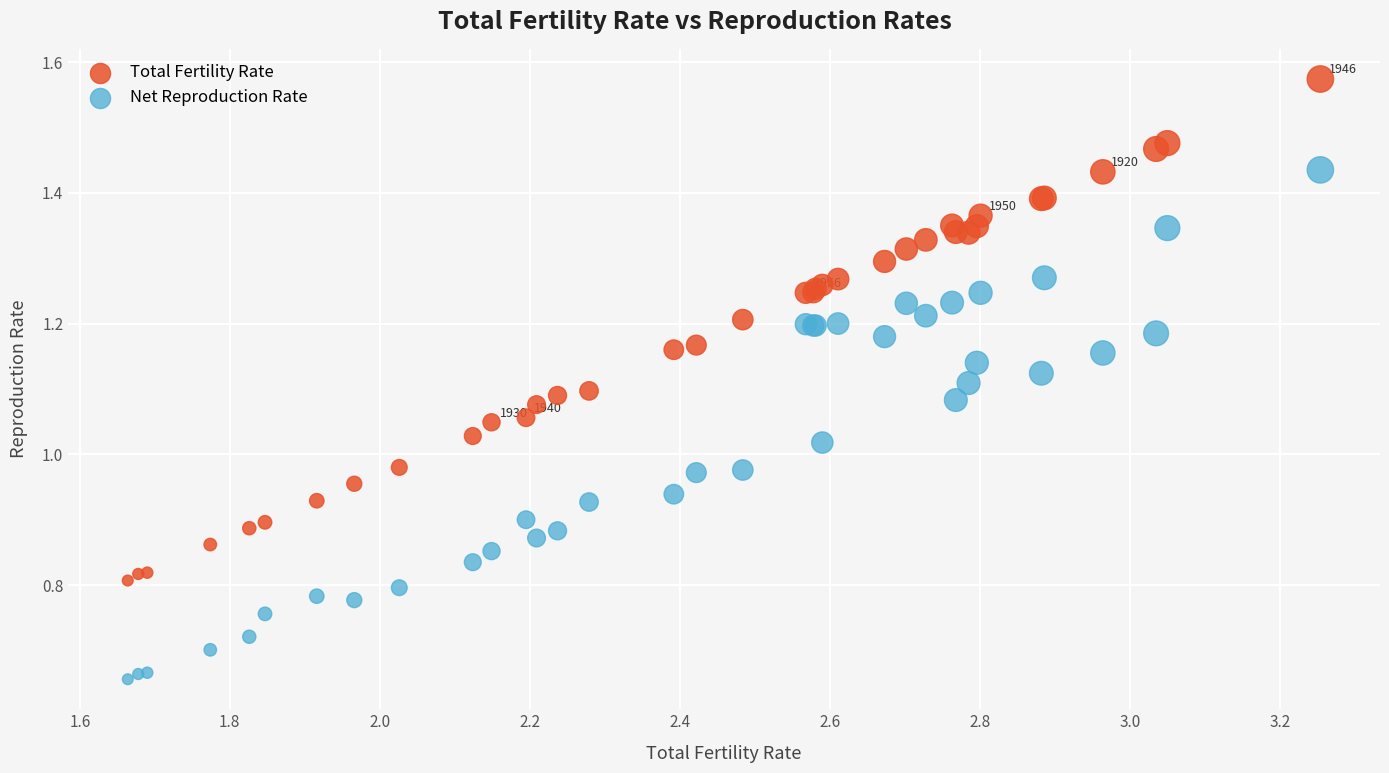

Which series has the largest Y range (max minus min)?

Net Reproduction Rate